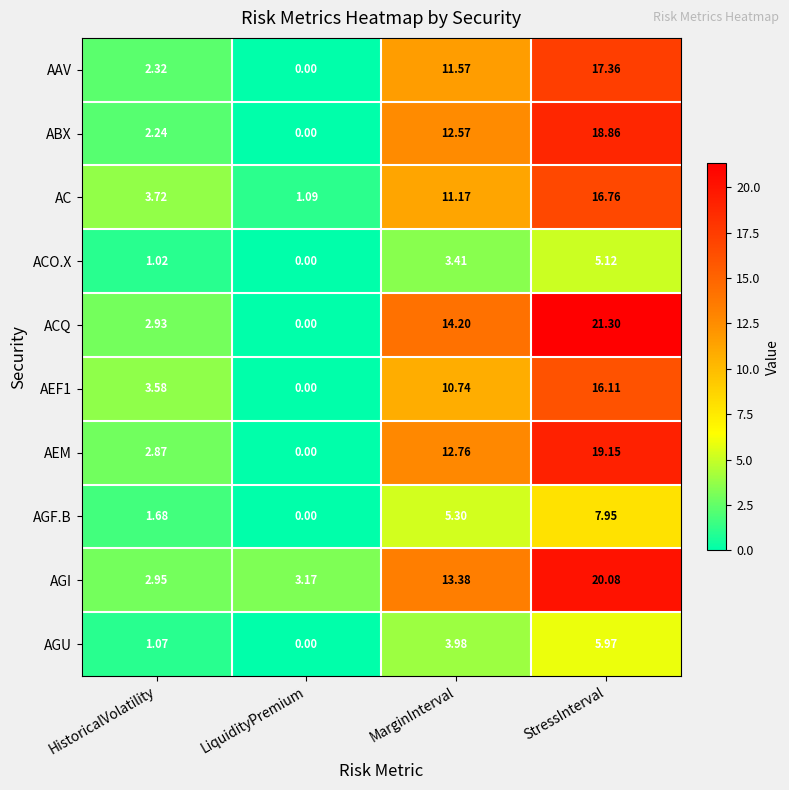

Which series has the largest total across all categories?

AGI